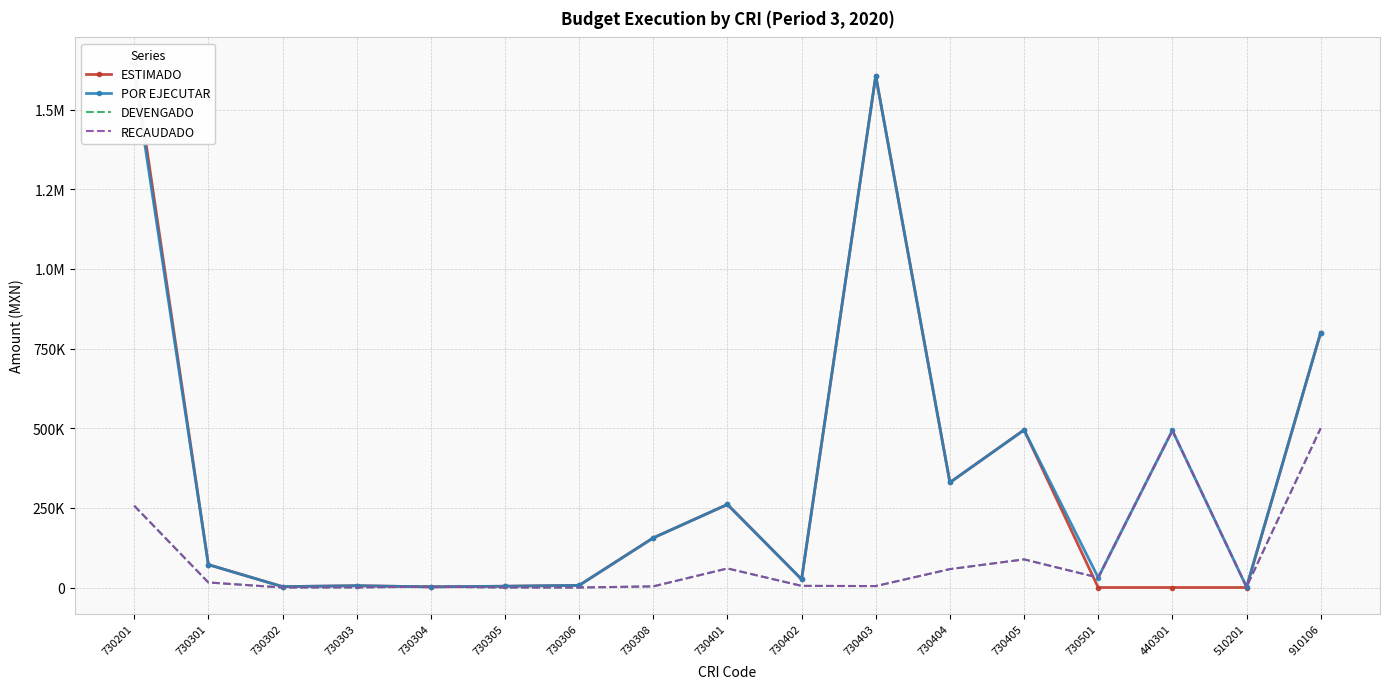

What is the total value across all series at 730401?

641019.2